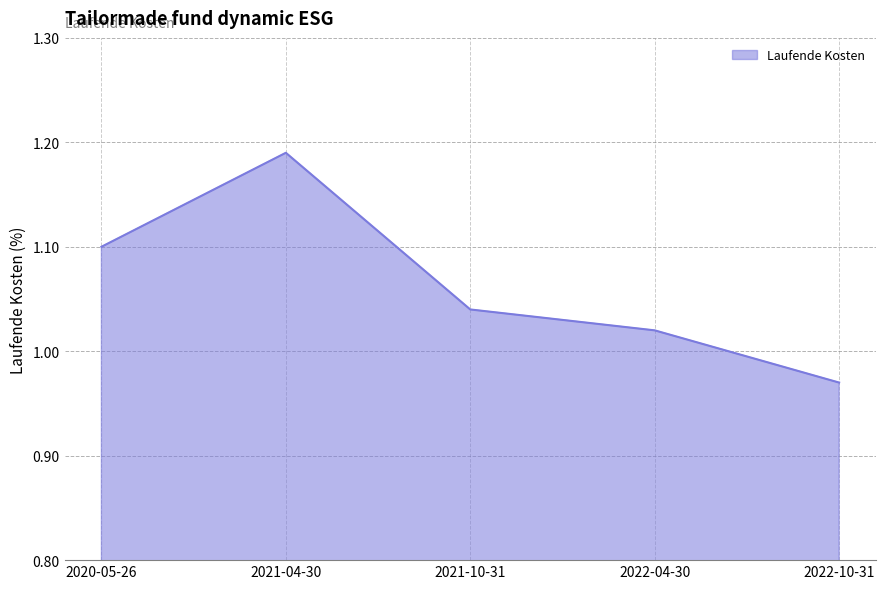

Which has a higher value, 2022-04-30 or 2021-10-31?

2021-10-31